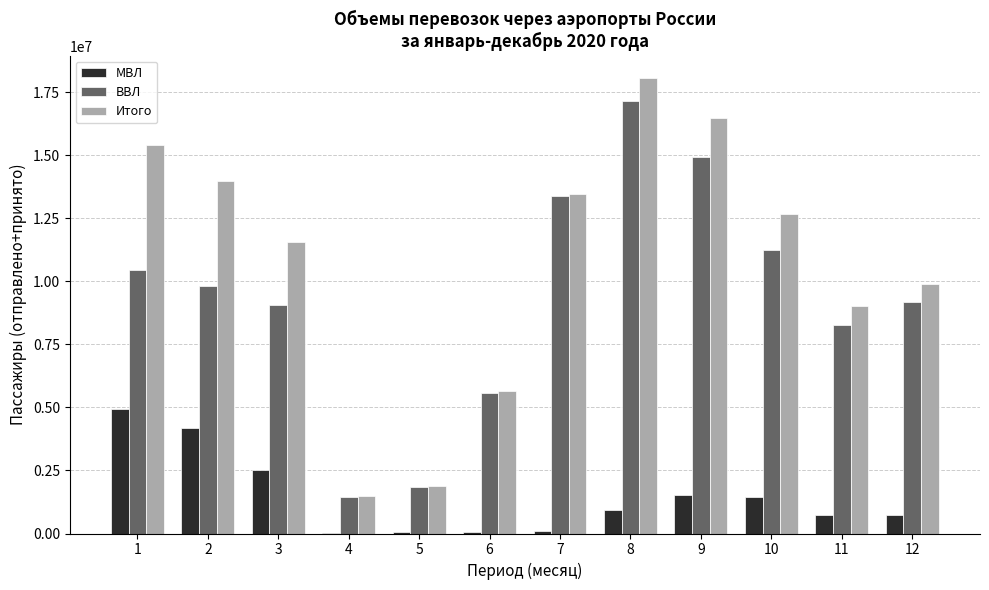

How many groups of bars are there?

12